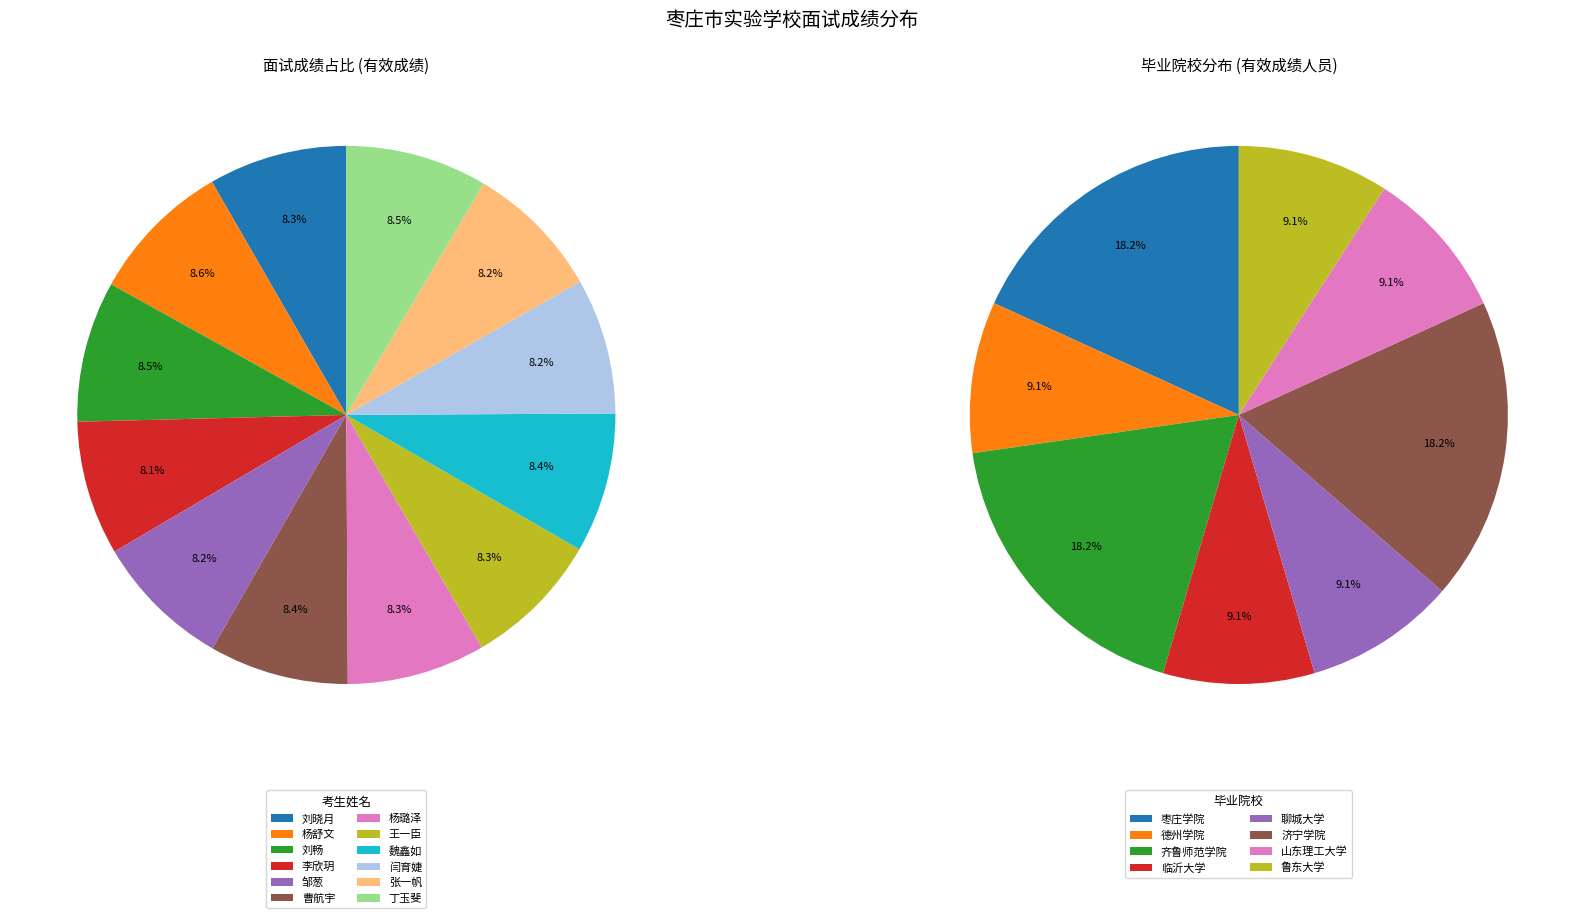

To the nearest percent, what portion does 刘畅 represent?

8%